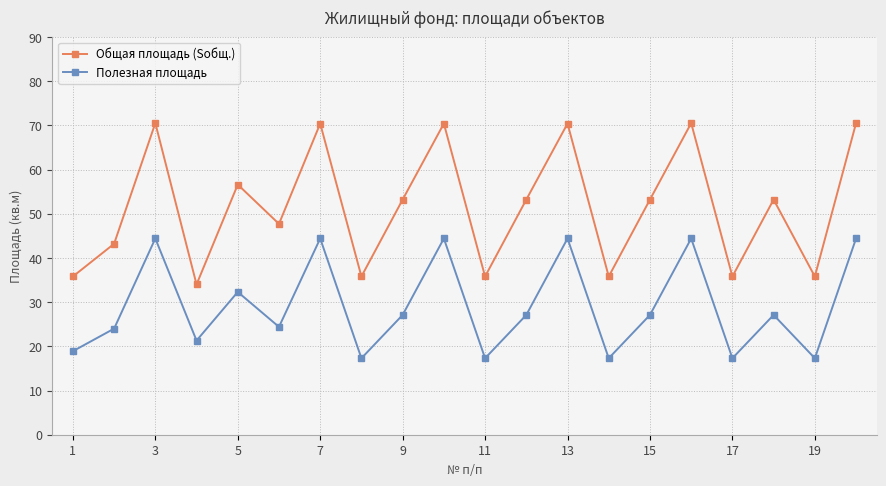

List the series in order of their overall mean, highest first.

Общая площадь (Sобщ.), Полезная площадь